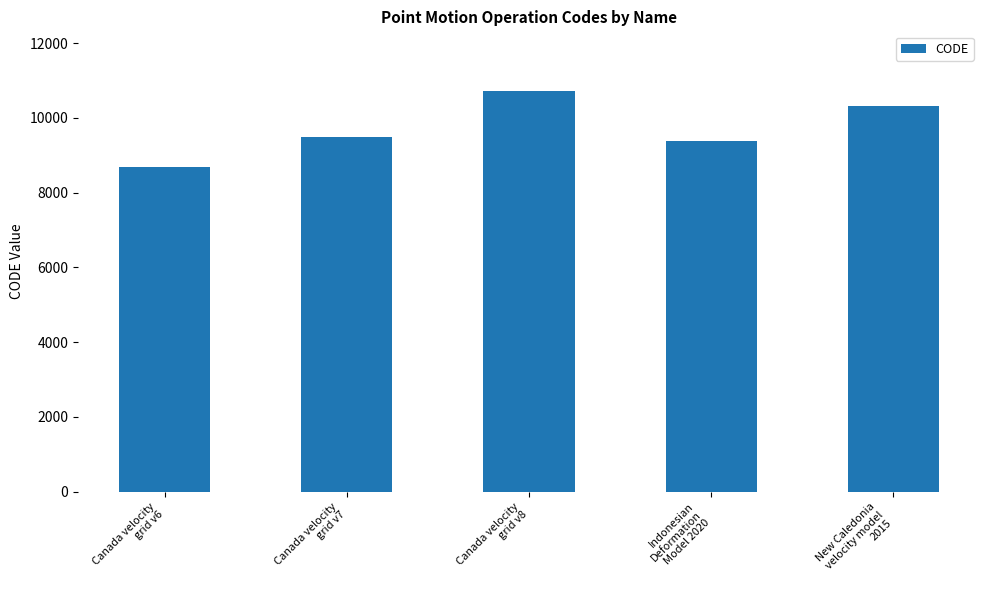

What is the label of the 1st bar from the right?

New Caledonia
velocity model
2015